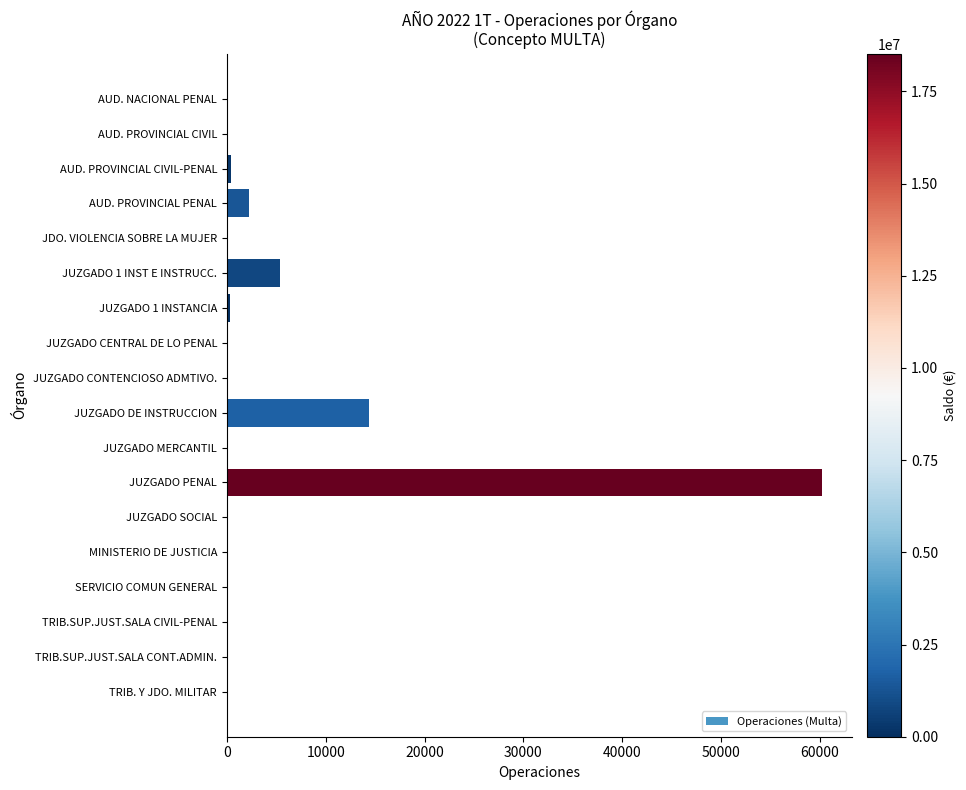

At which category does the chart reach its peak across all series?

JUZGADO PENAL